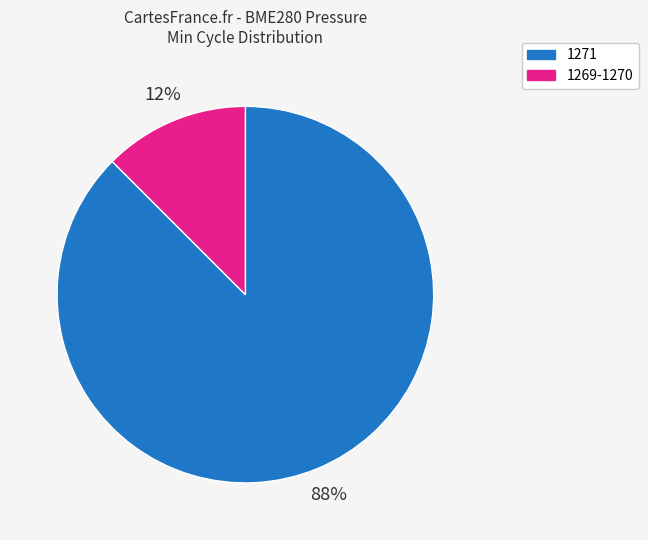

Is there any slice that represents more than half of the pie?

Yes